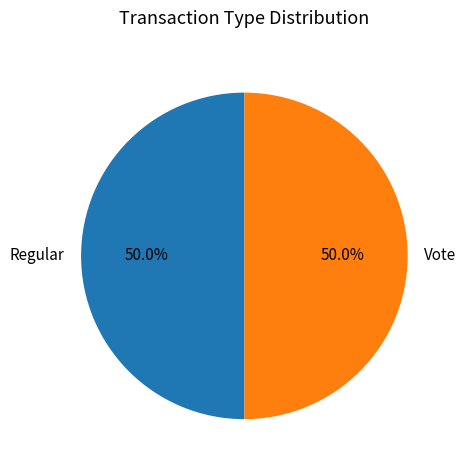

What is the total percentage of Regular and Vote?

100.0%